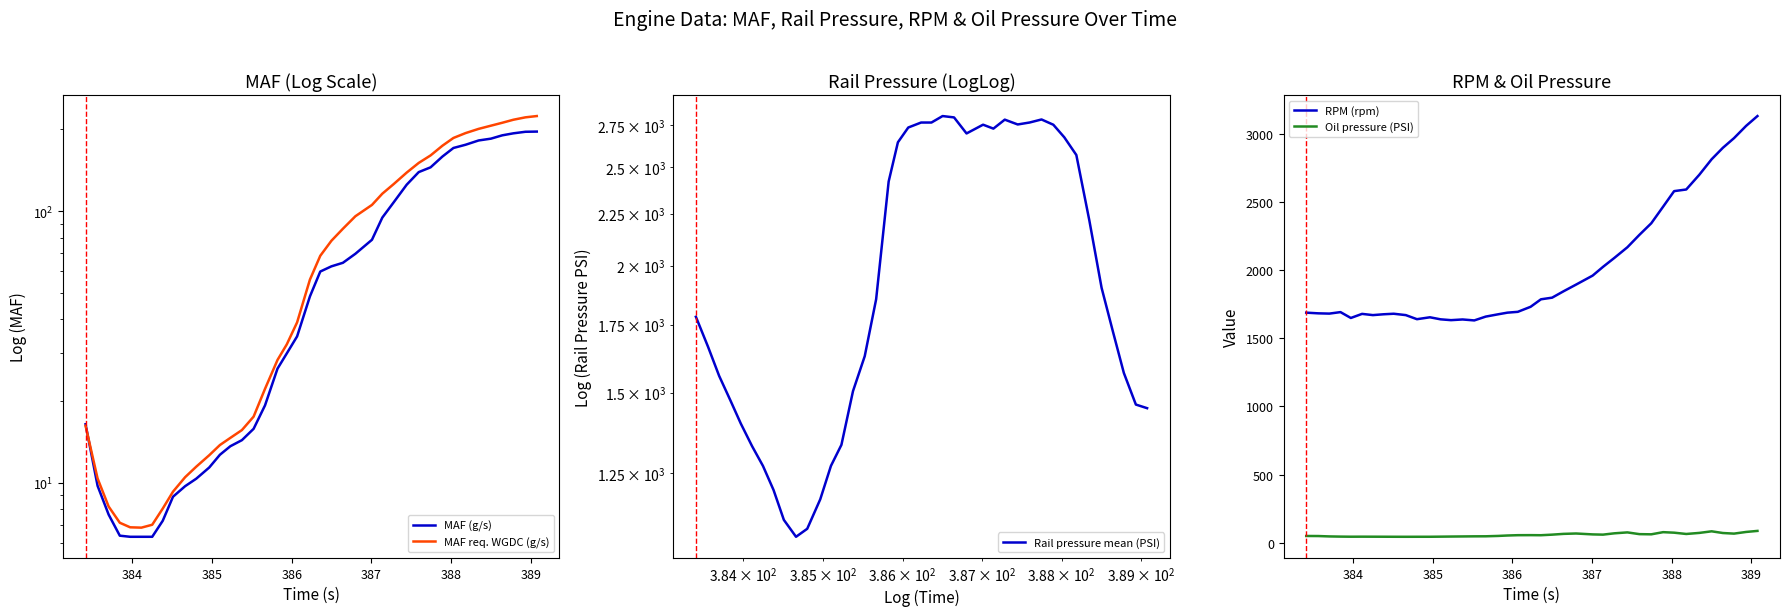

True or false: Rail pressure mean (PSI) and Oil pressure (PSI) intersect in this chart.

False